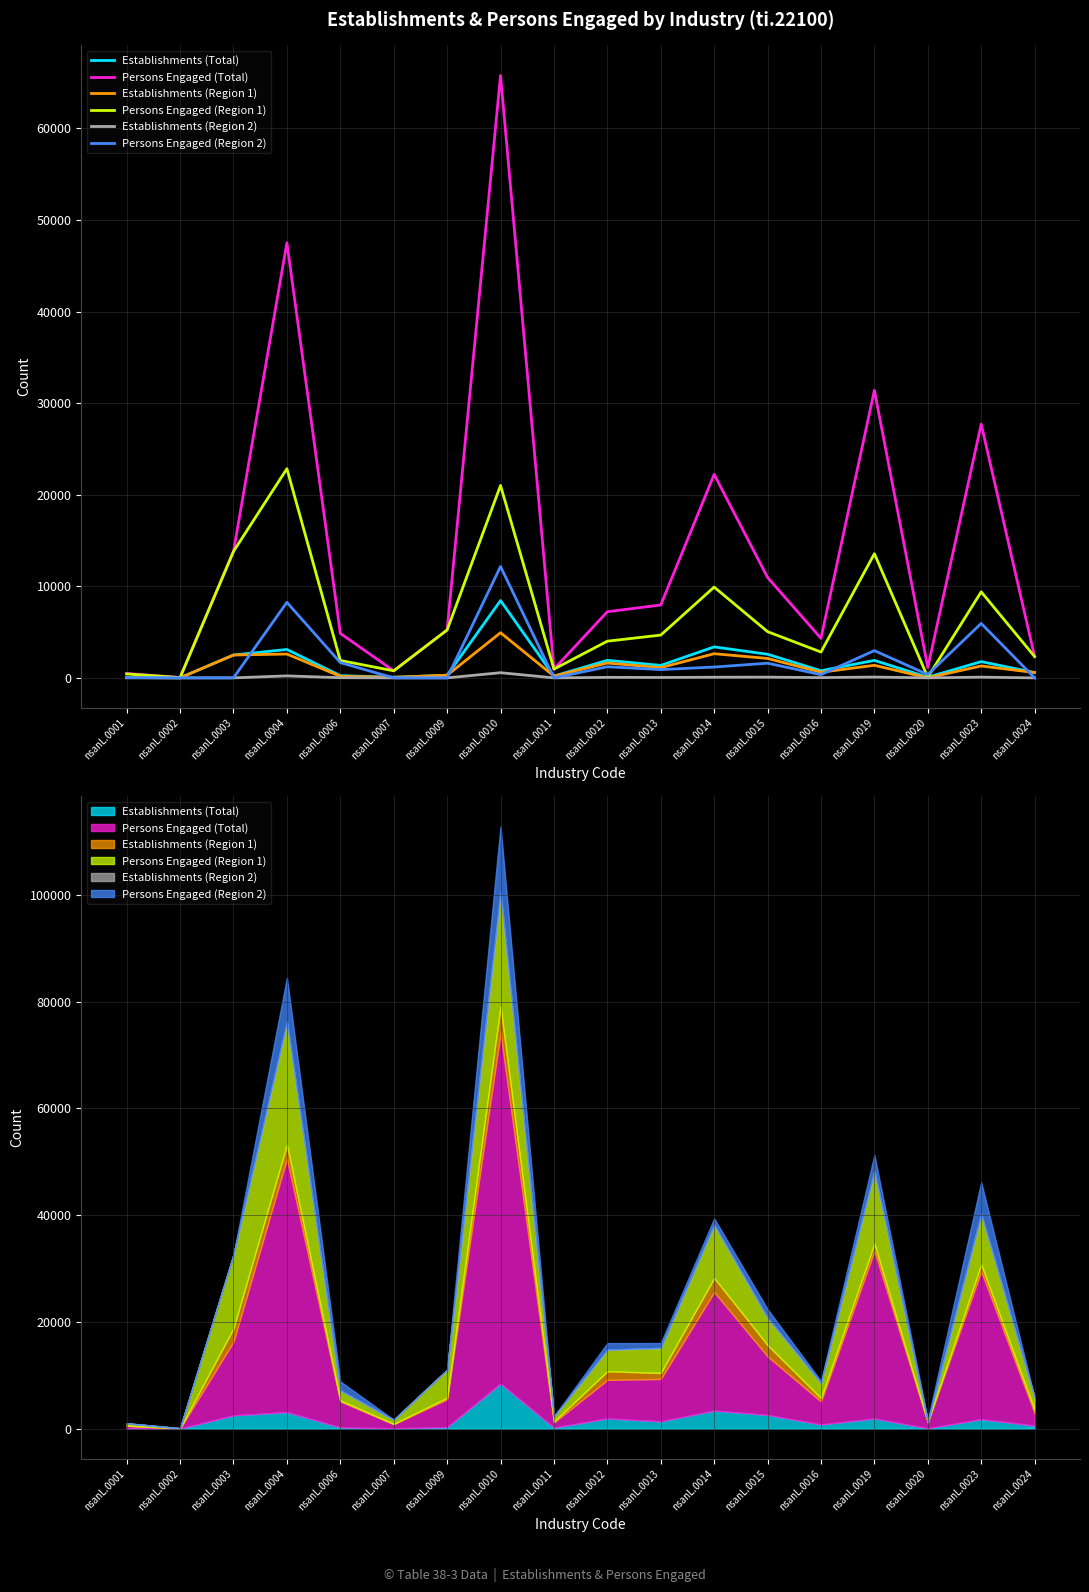

Which series has the largest total across all categories?

Persons Engaged (Total)